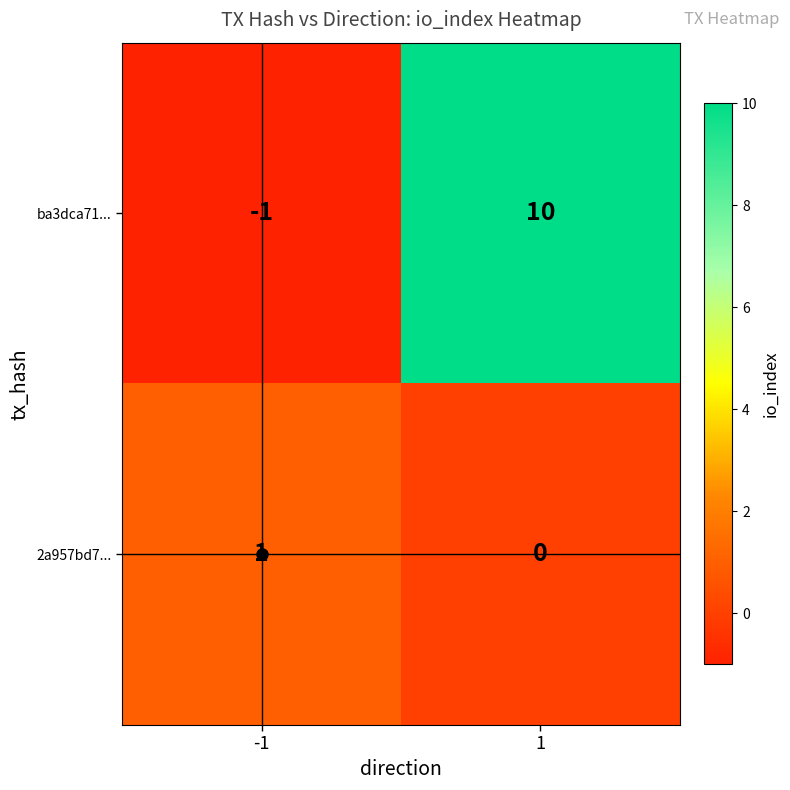

What is the difference between the maximum and minimum values in the ba3dca71... series?

11